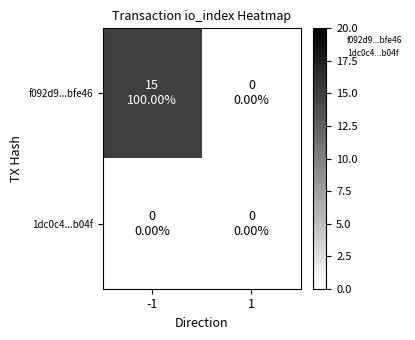

At 1, list the series in order from largest to smallest.

f092d9...bfe46, 1dc0c4...b04f